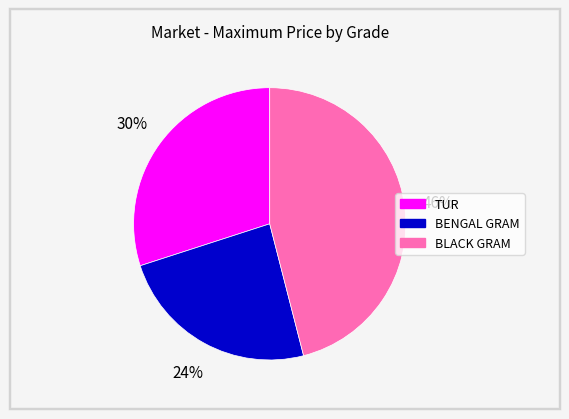

Is the sum of BENGAL GRAM and BLACK GRAM greater than half?

Yes